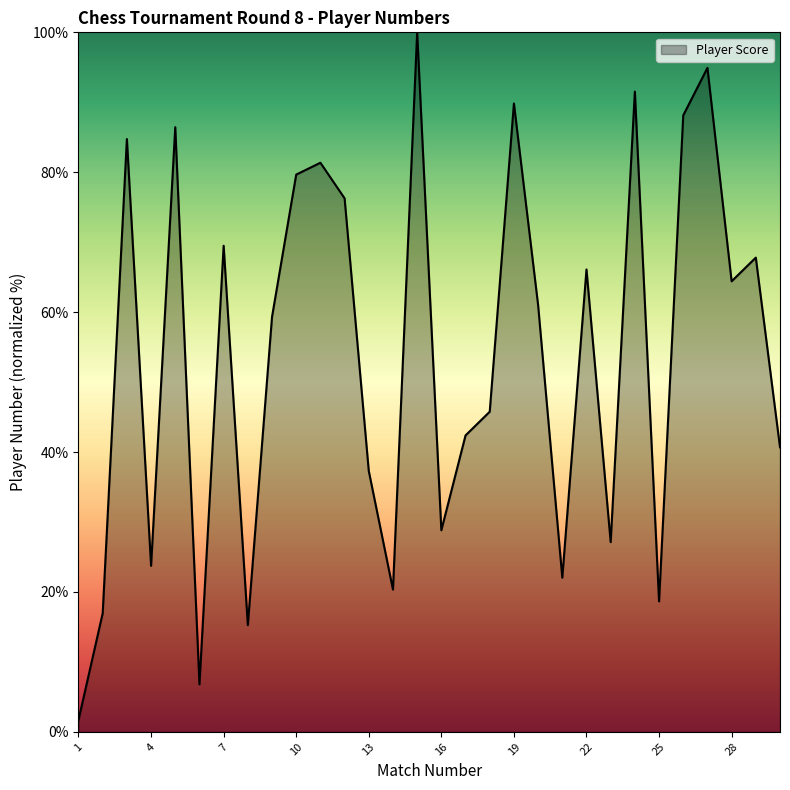

What is the difference between the maximum and minimum values?

98.3